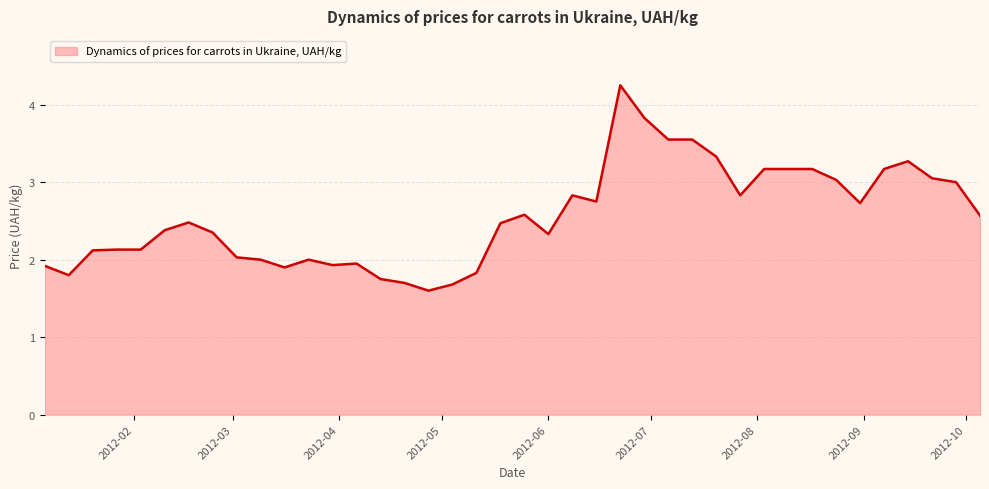

How many categories are shown in the chart?

40